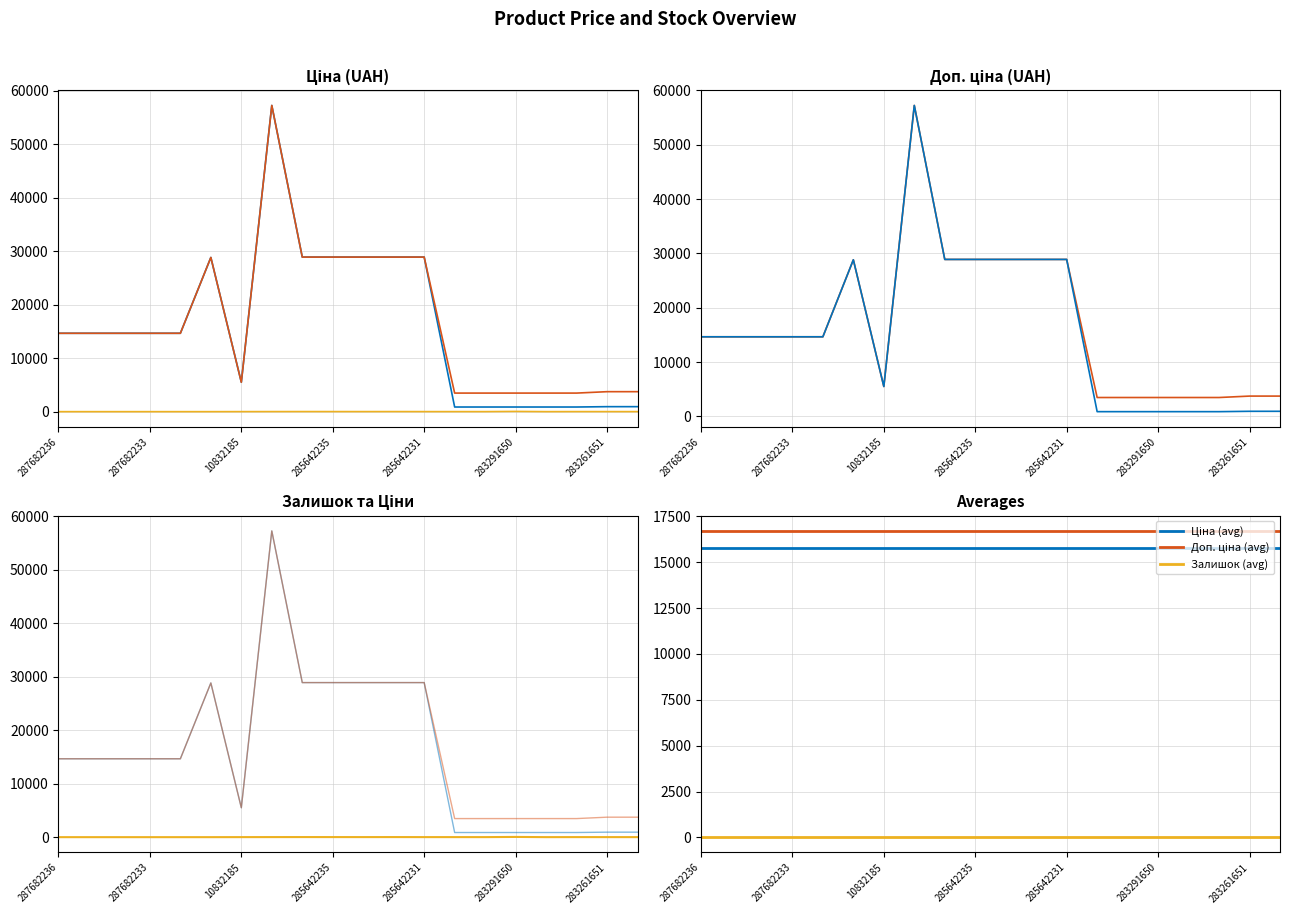

Does the chart have visible grid lines?

Yes